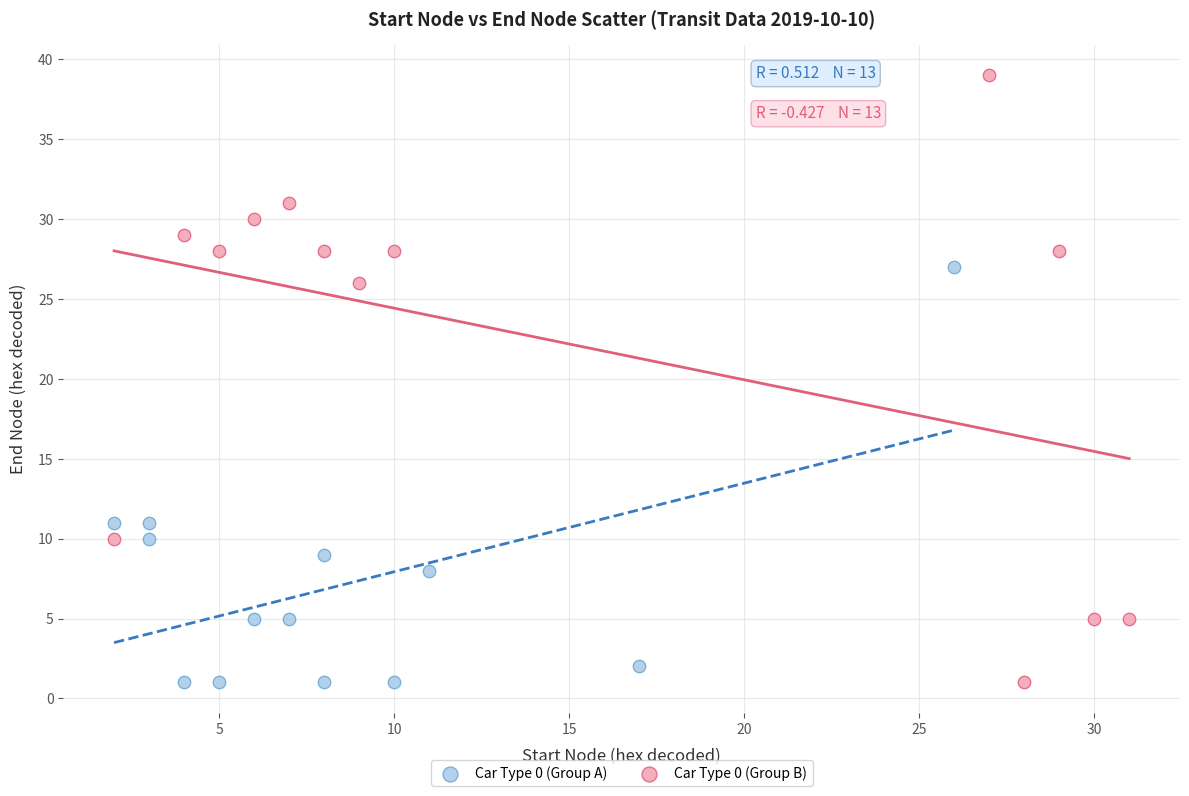

Which series contains the highest Y value?

Car Type 0 (Group B)